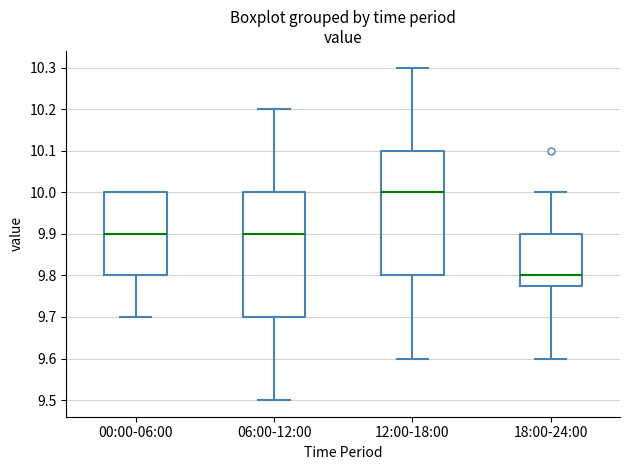

Reading left to right, read every box against the y-axis: the position of its median line, the range the box covers, and the ends of its whiskers. The values are not printed on the chart, so give them approximately, as read against the axis.

00:00-06:00: median 9.90, box 9.80 to 10.00, whiskers 9.70 to 10.00
06:00-12:00: median 9.90, box 9.70 to 10.00, whiskers 9.50 to 10.20
12:00-18:00: median 10.00, box 9.80 to 10.10, whiskers 9.60 to 10.30
18:00-24:00: median 9.80, box 9.78 to 9.90, whiskers 9.60 to 10.00